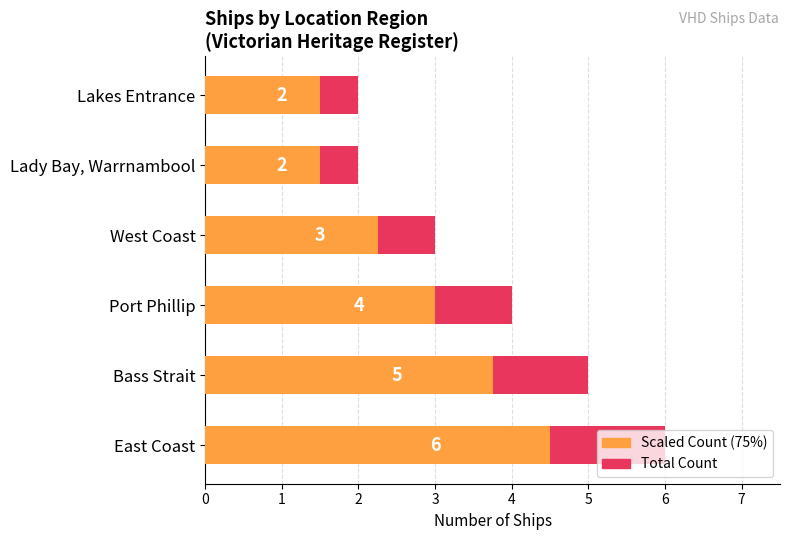

Read the Scaled Count (75%) value at Port Phillip.

3.0